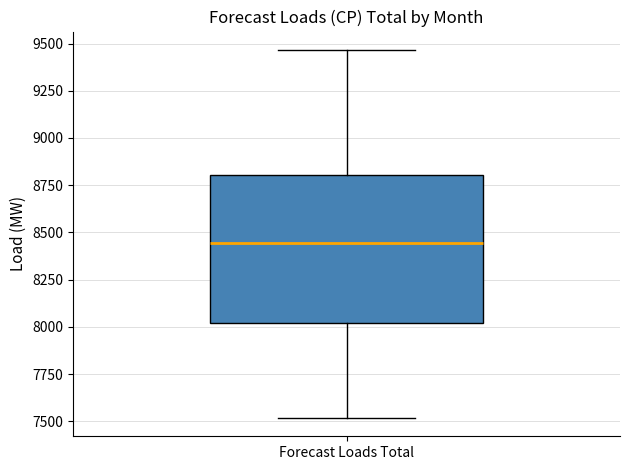

Read this box plot against the y-axis: the position of the median line, the range covered by the box, and the ends of both whiskers. The values are not printed on the chart, so give them approximately, as read against the axis.

median 8450, box 8000 to 8800, whiskers 7500 to 9450